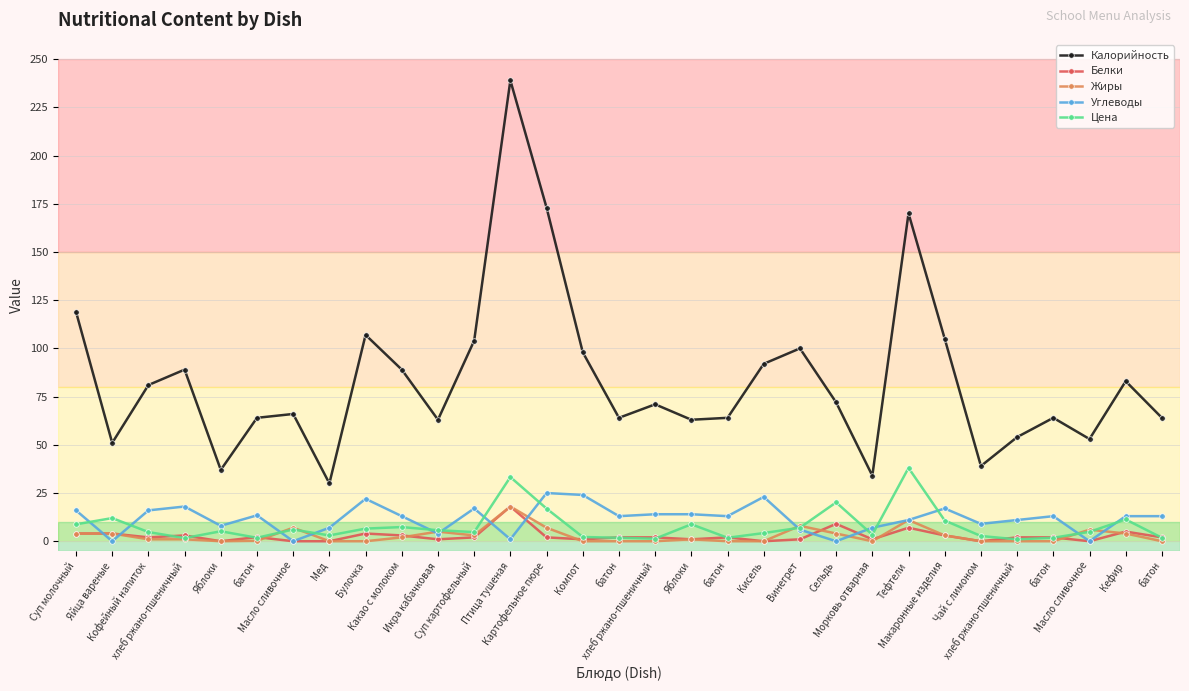

Rank the series by their maximum value, from highest to lowest.

Калорийность, Цена, Углеводы, Белки, Жиры